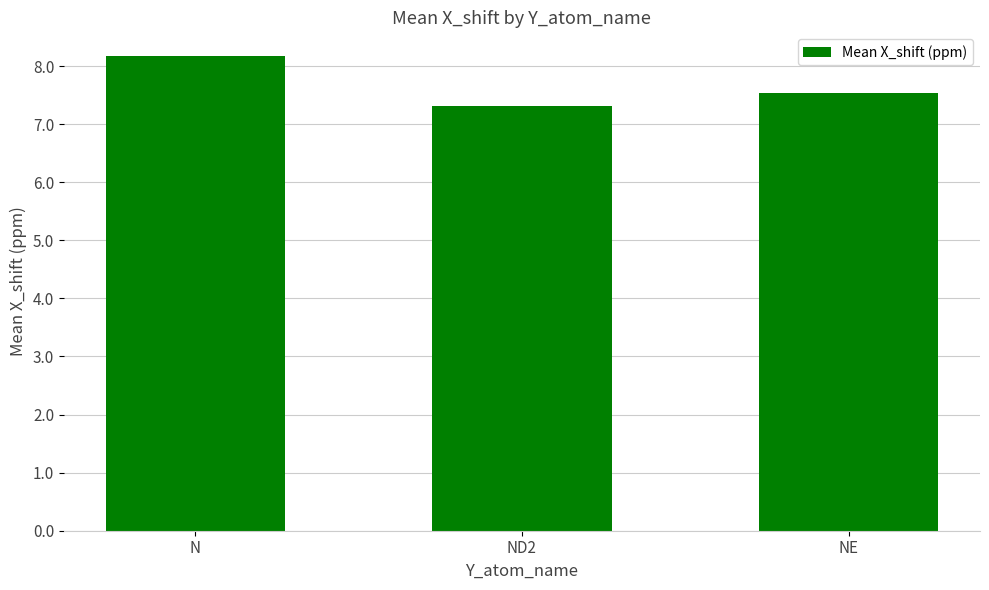

What is the change in value from N to NE?

-0.6